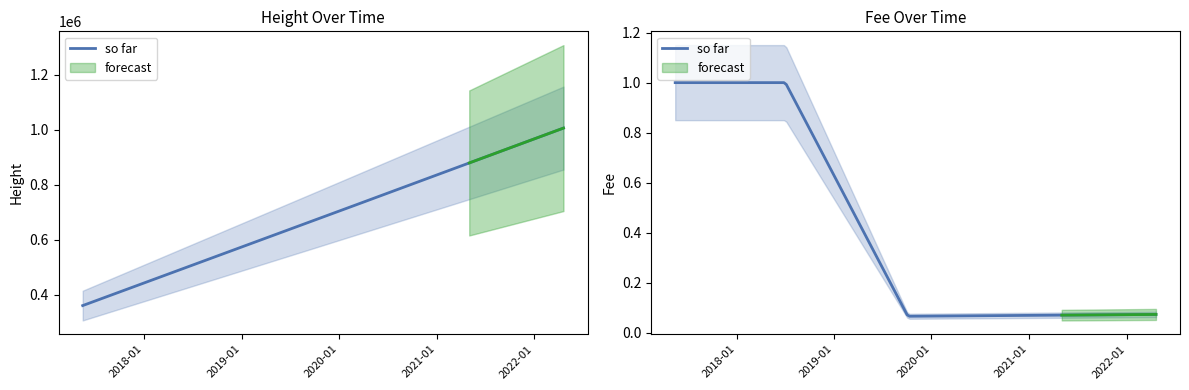

True or false: Height and Fee intersect in this chart.

False